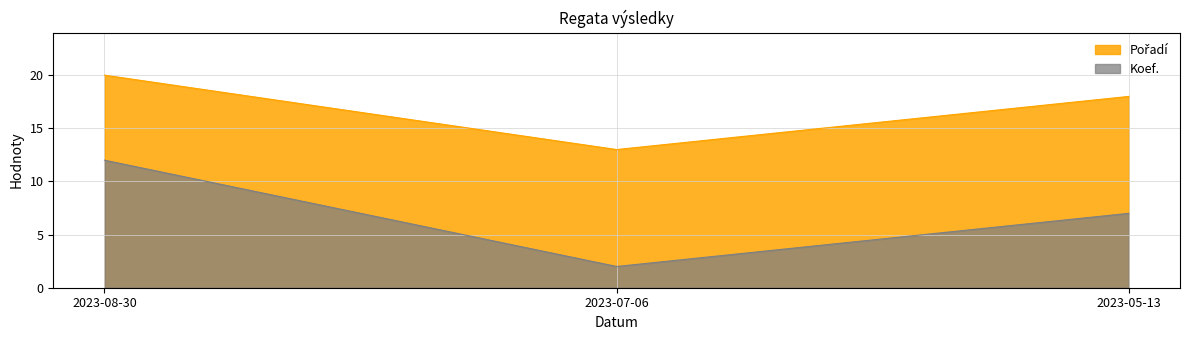

The value of Pořadí at 2023-07-06 is 13. True or false?

True